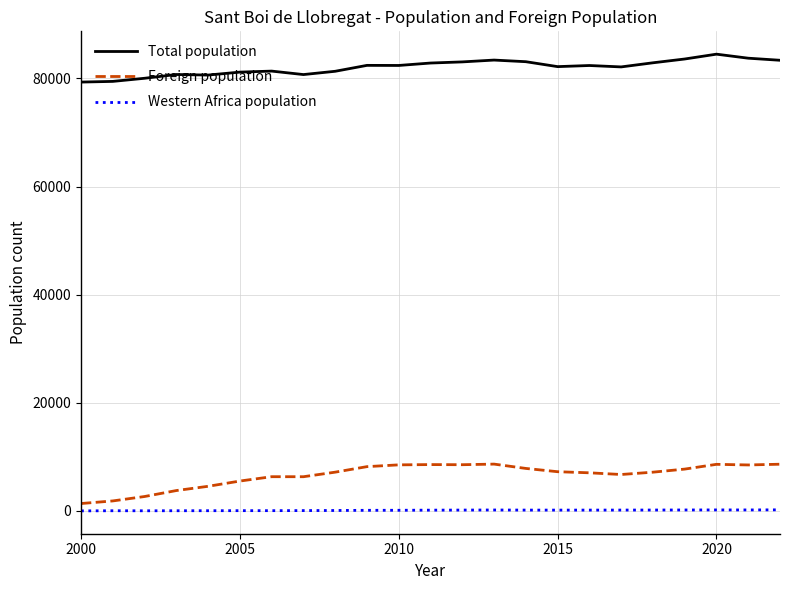

Which series has the largest range (max minus min)?

Foreign population